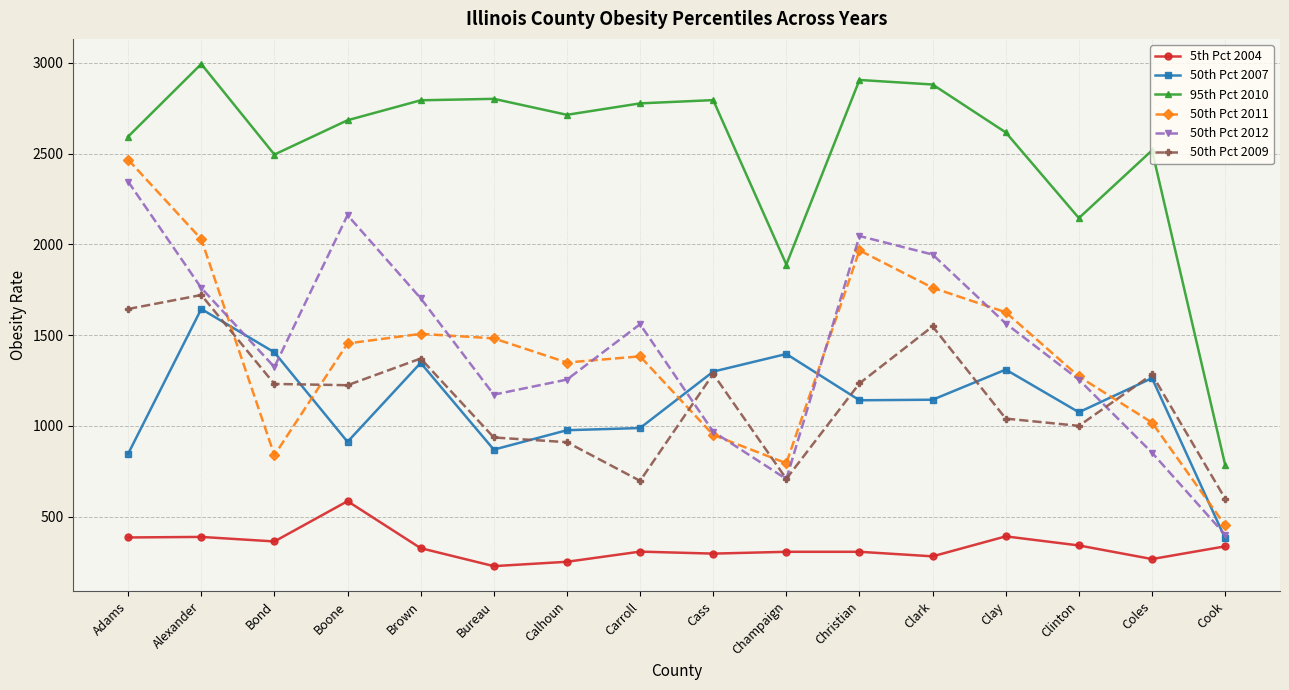

What is the difference between the highest and lowest values at Christian?

2600